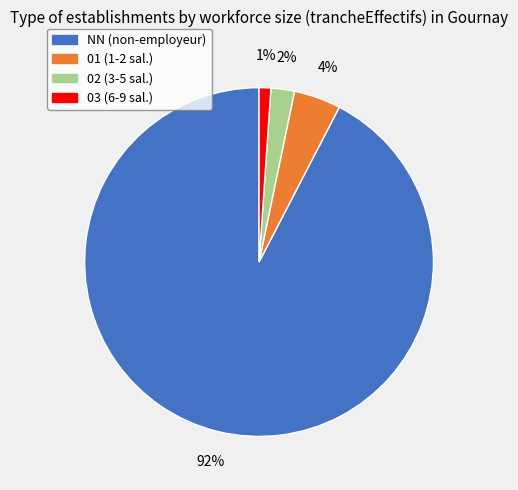

Which has a higher value, 01 or 03?

01